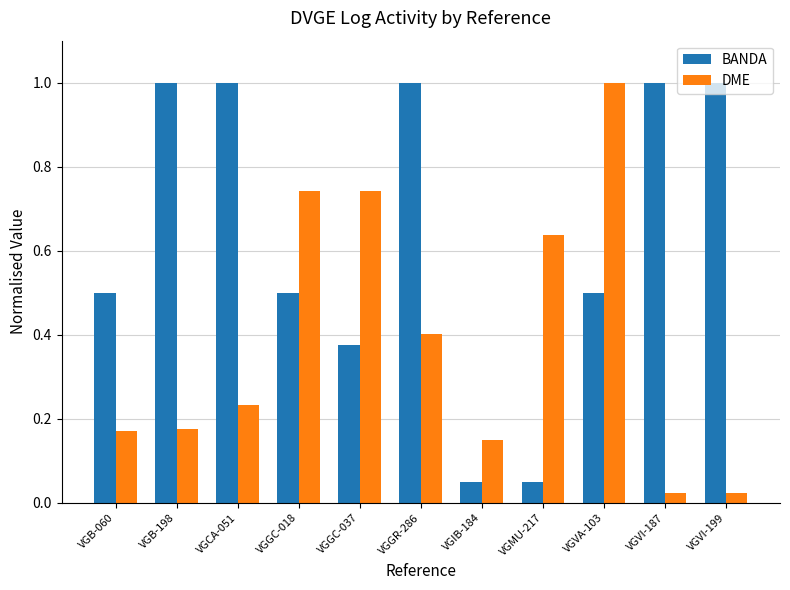

Rank the series by their average value, from highest to lowest.

BANDA, DME